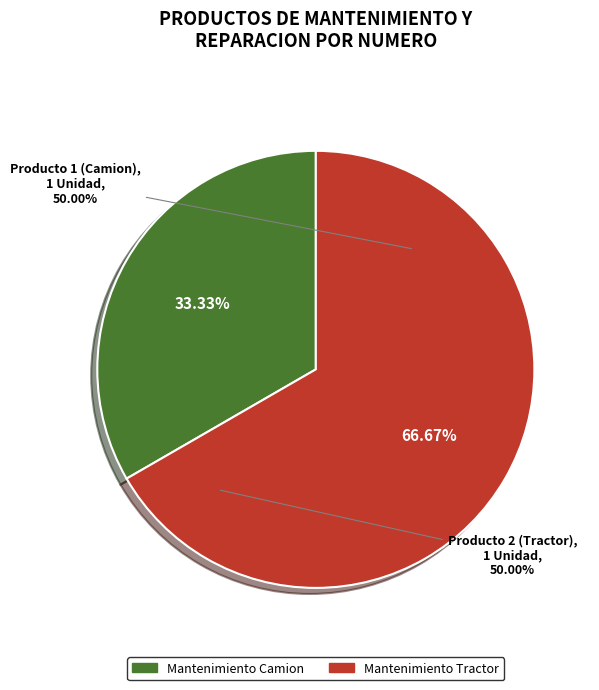

What percentage is the Mantenimiento y Reparacion de Camion slice, to the nearest percent?

33%